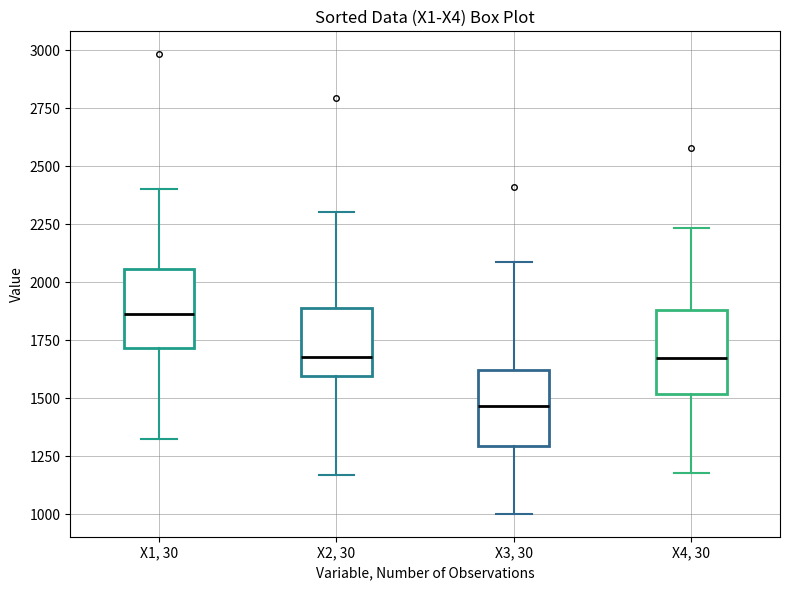

Where does the lower whisker of the box for X1, 30 end on the y-axis? The values are not printed on the chart, so give them approximately, as read against the axis.

1350